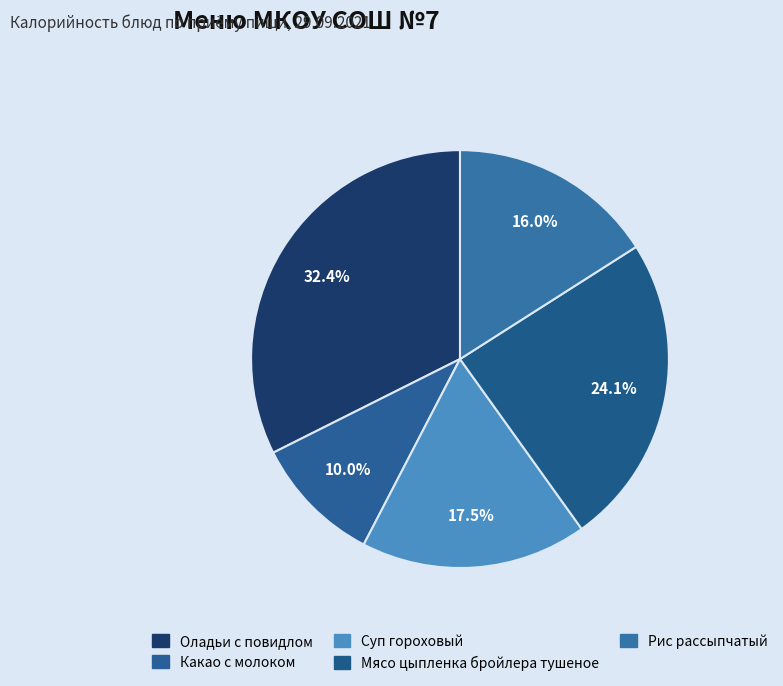

How many slices are in this pie chart?

5